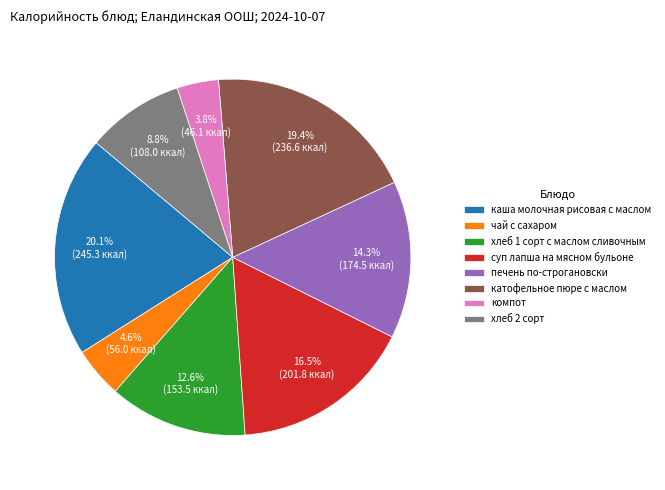

To the nearest percent, what is the combined percentage of компот and суп лапша на мясном бульоне?

20%